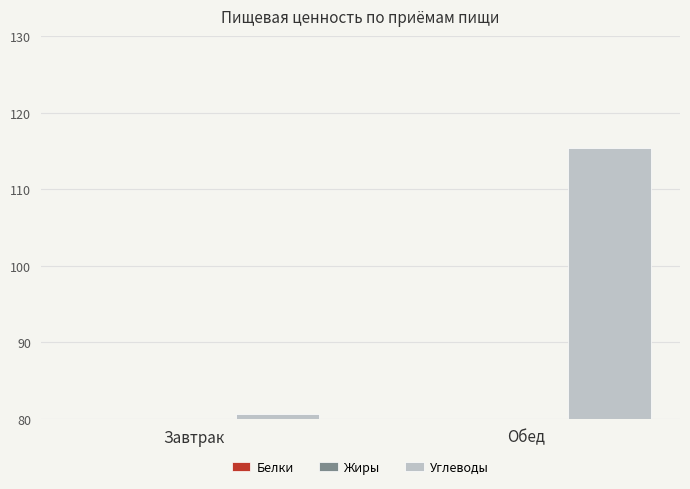

At how many categories does at least one series exceed 26?

2